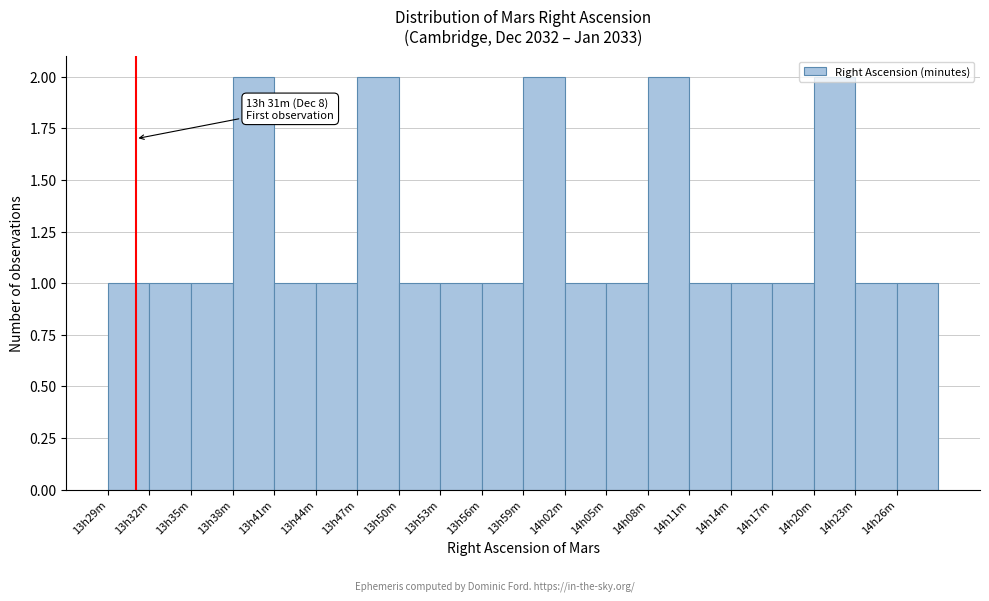

What is the sum of the values at 13h59m and 13h32m?

3